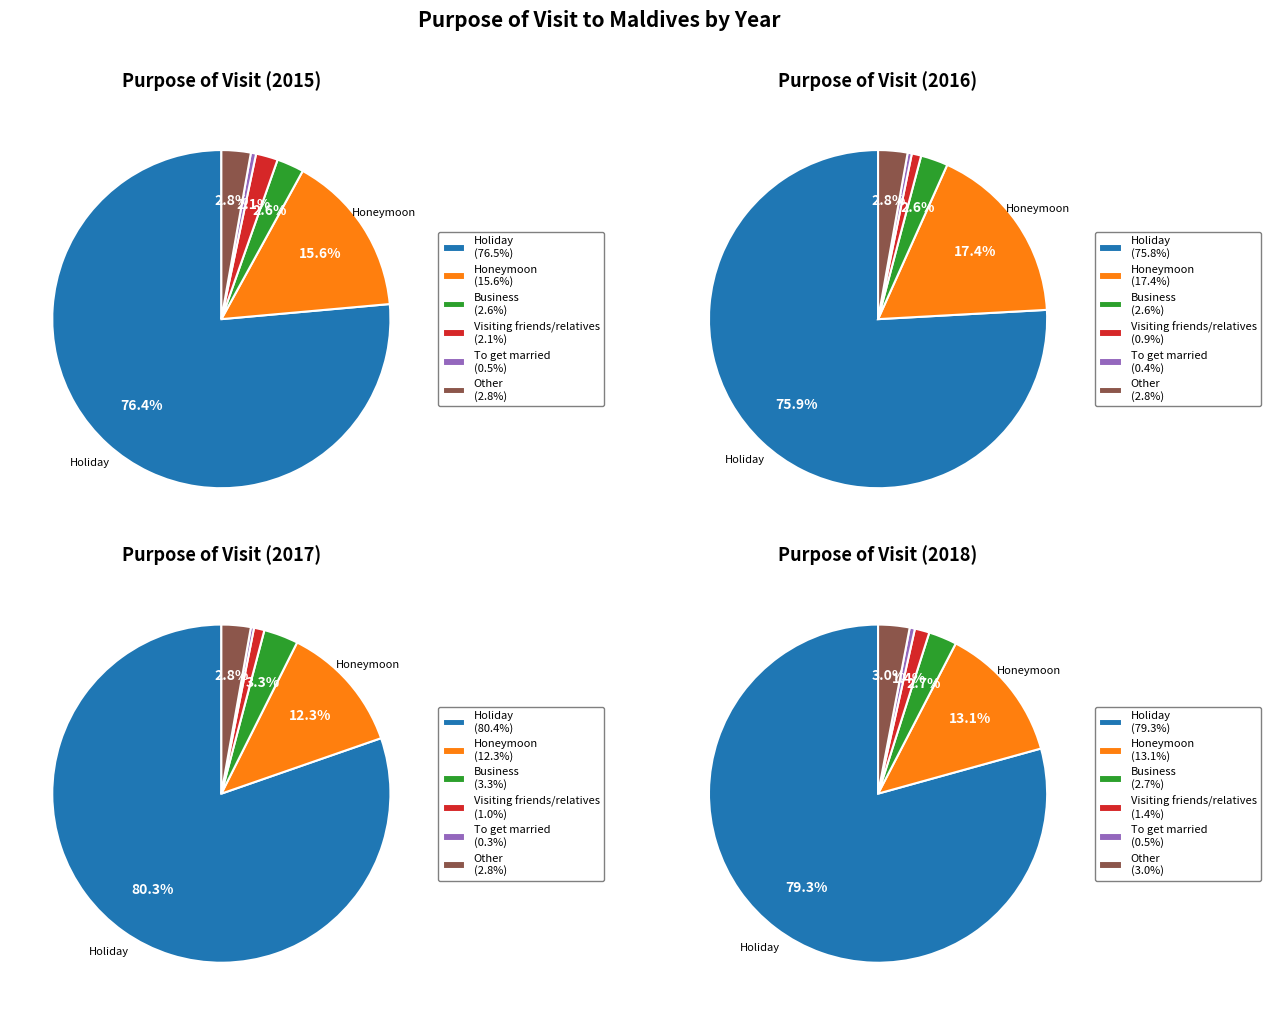

Which series changed the most between Holiday and Honeymoon?

2017